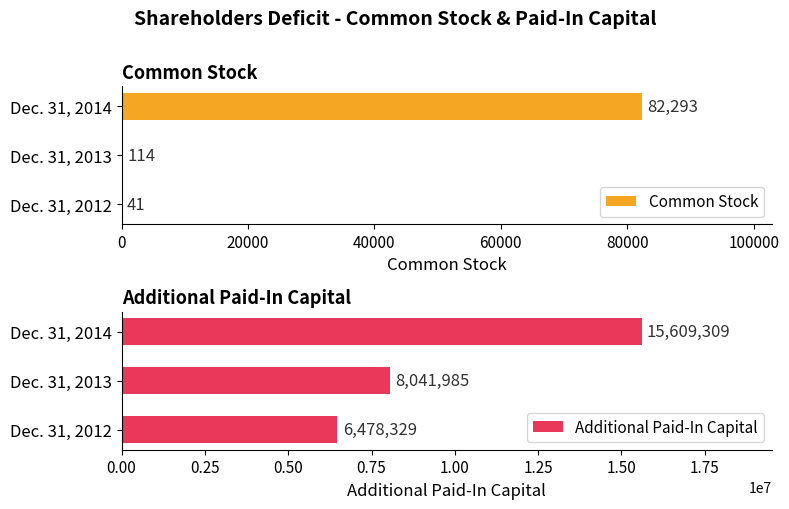

What is the greatest value displayed?

15609309